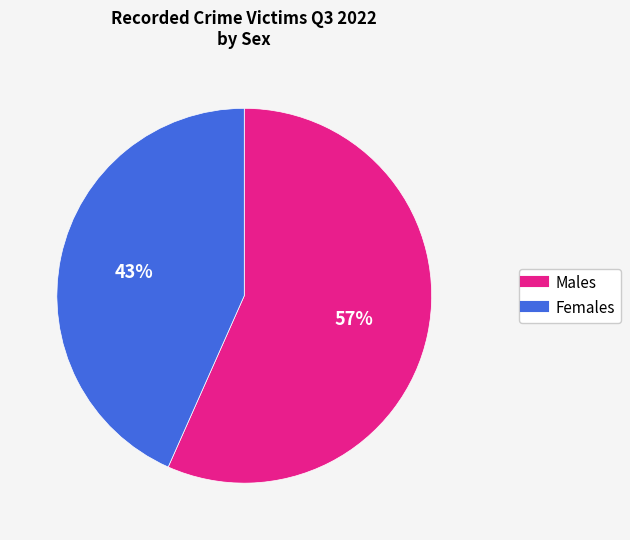

Which has a higher value, Females or Males?

Males